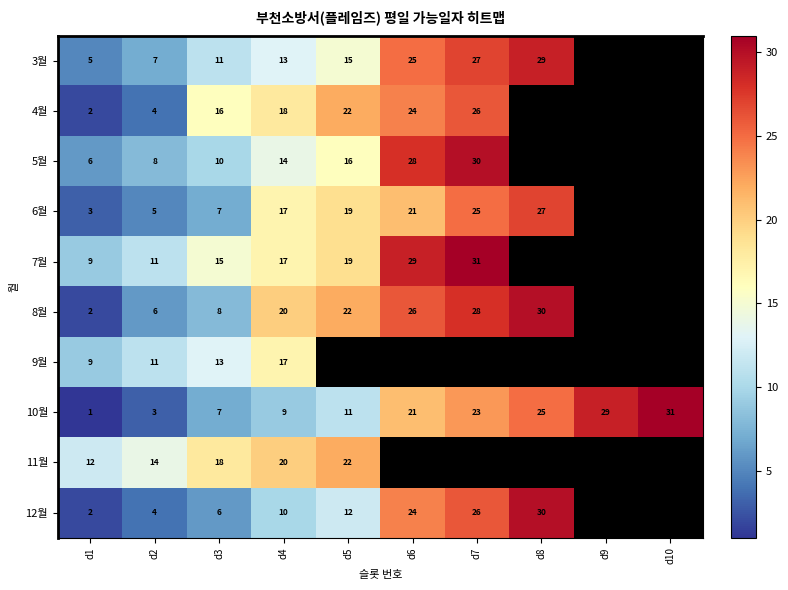

What is the total value across all series at d4?

155